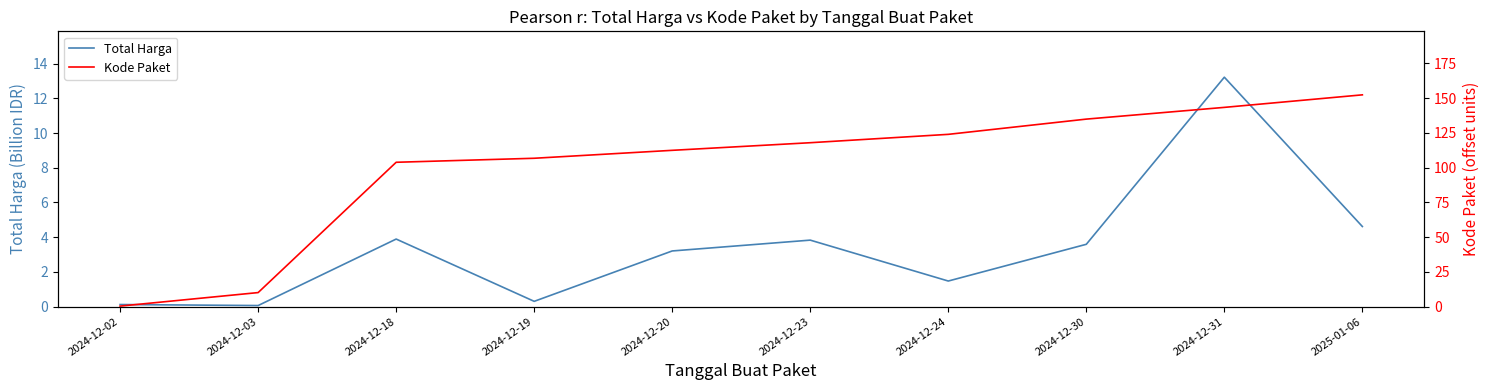

Reading left to right, transcribe all the data shown in this chart.

Total Harga: 0.1	0.1	3.9	0.3	3.2	3.8	1.5	3.6	13.2	4.6
Kode Paket: 0.3	10.1	103.8	106.7	112.4	117.9	123.9	134.9	143.3	152.3